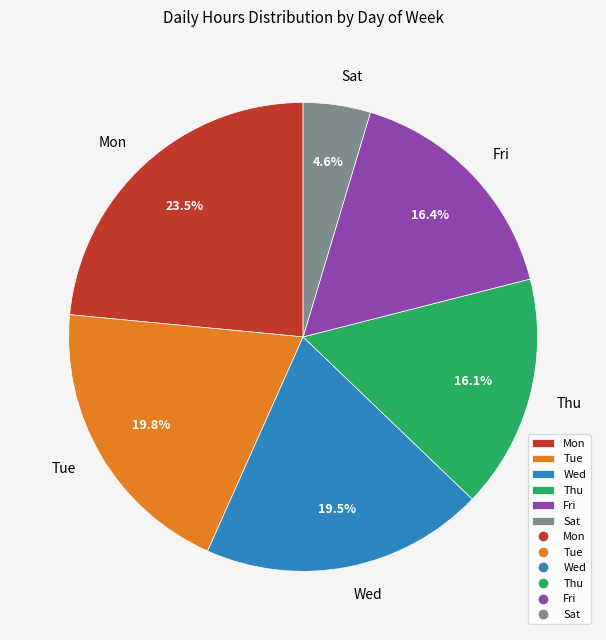

What is the ratio of the value at Mon to the value at Sat?

5.1